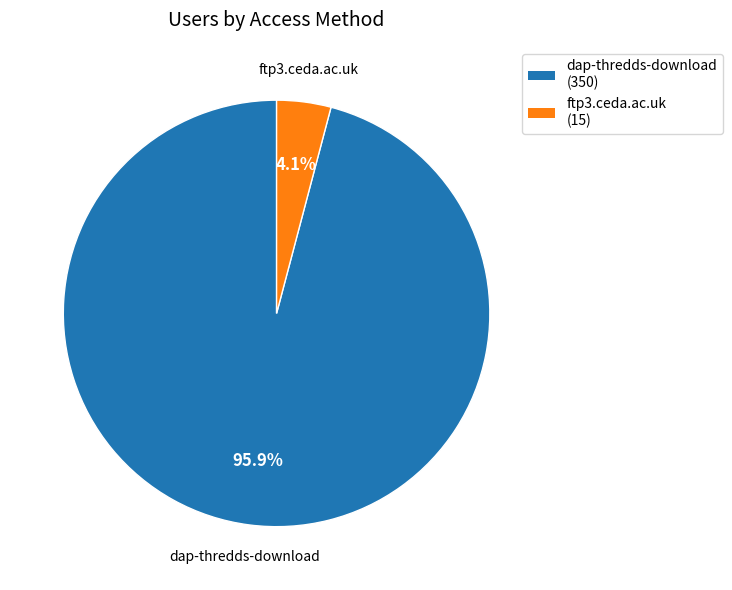

Which slice is the smallest?

ftp3.ceda.ac.uk